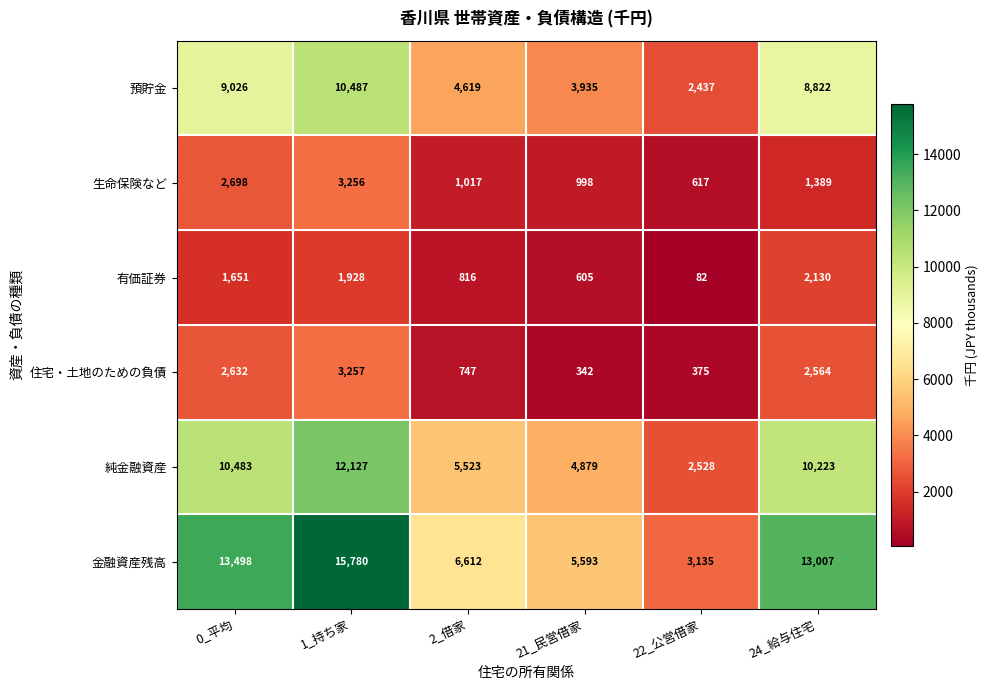

At which label is 生命保険など closest to 1936?

24_給与住宅